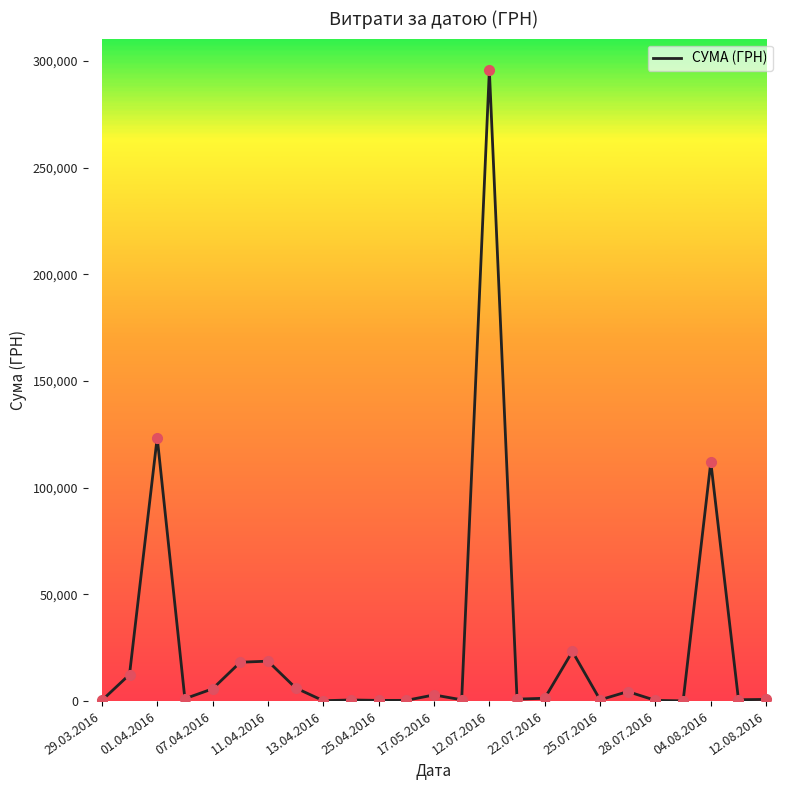

What is the greatest value displayed?

295638.6